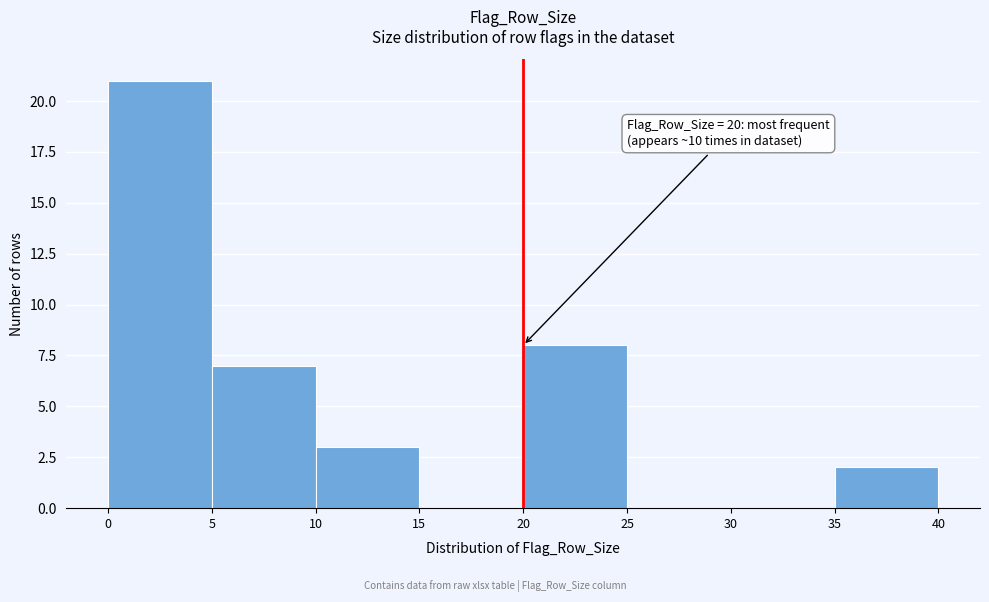

Which range on the x-axis has the tallest bar?

0 to 5